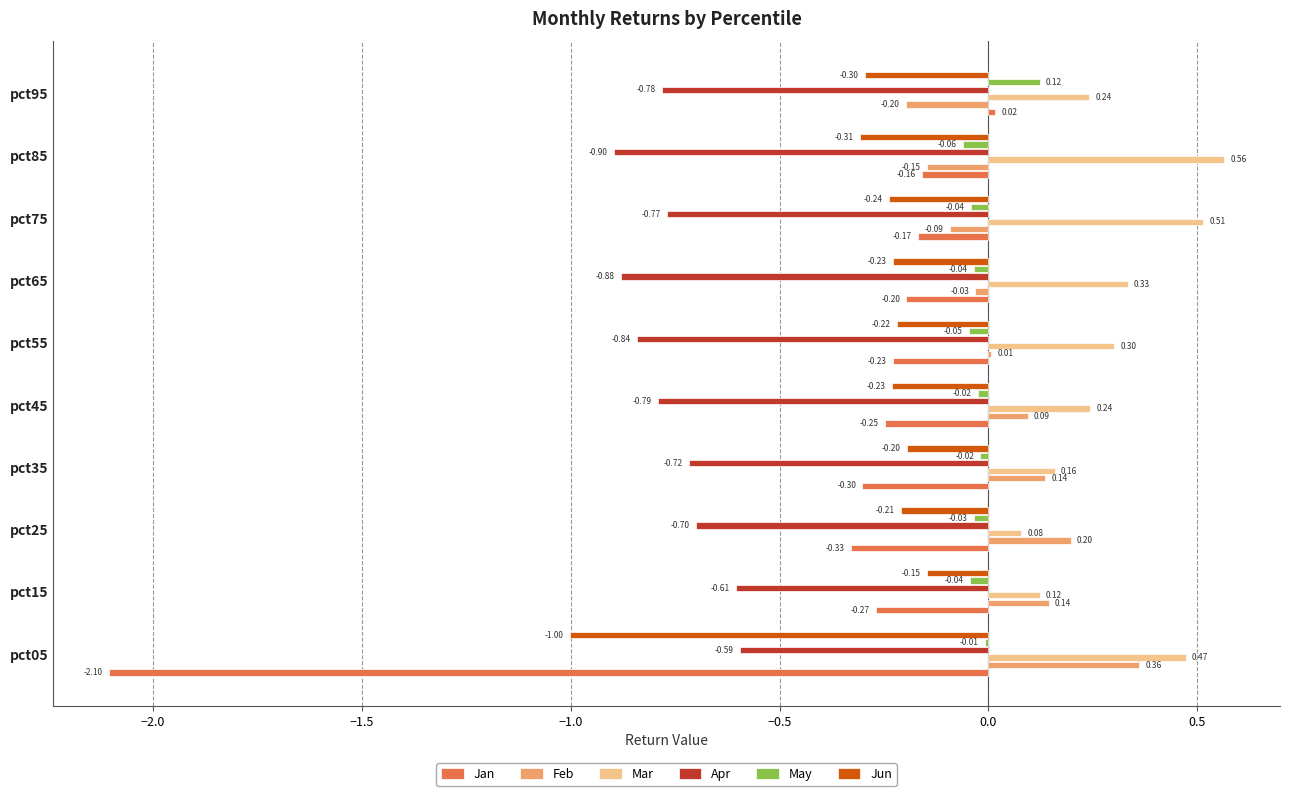

What is the sum of all Jan values?

-4.0